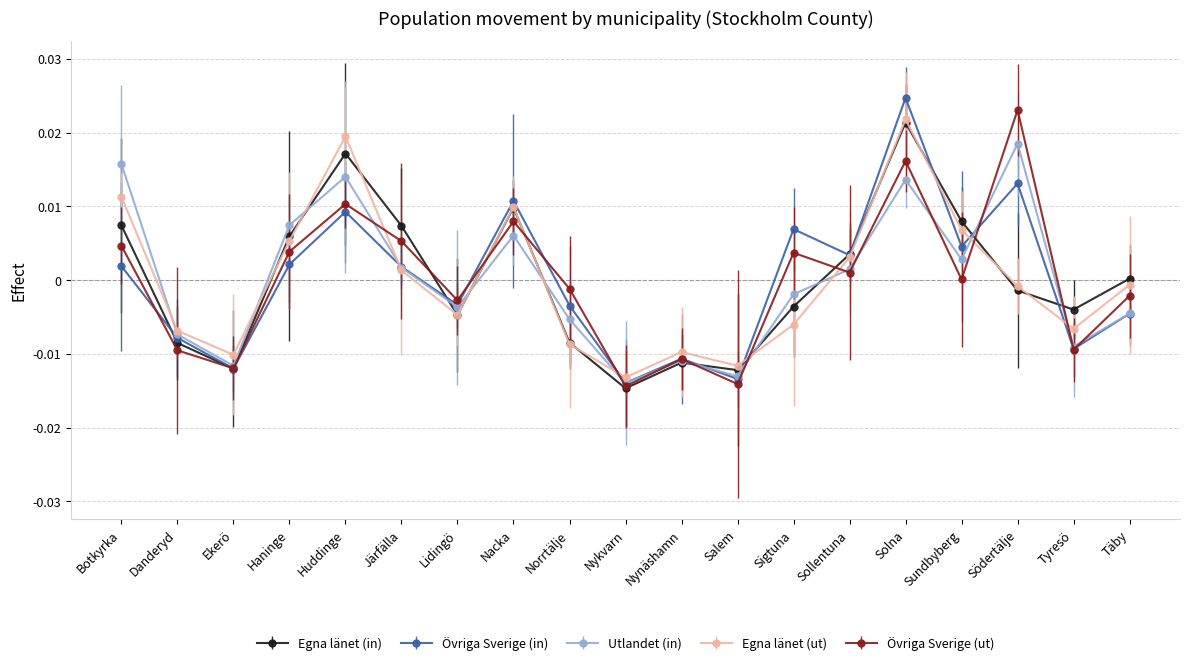

How many values in Utlandet (in) are below zero?

10